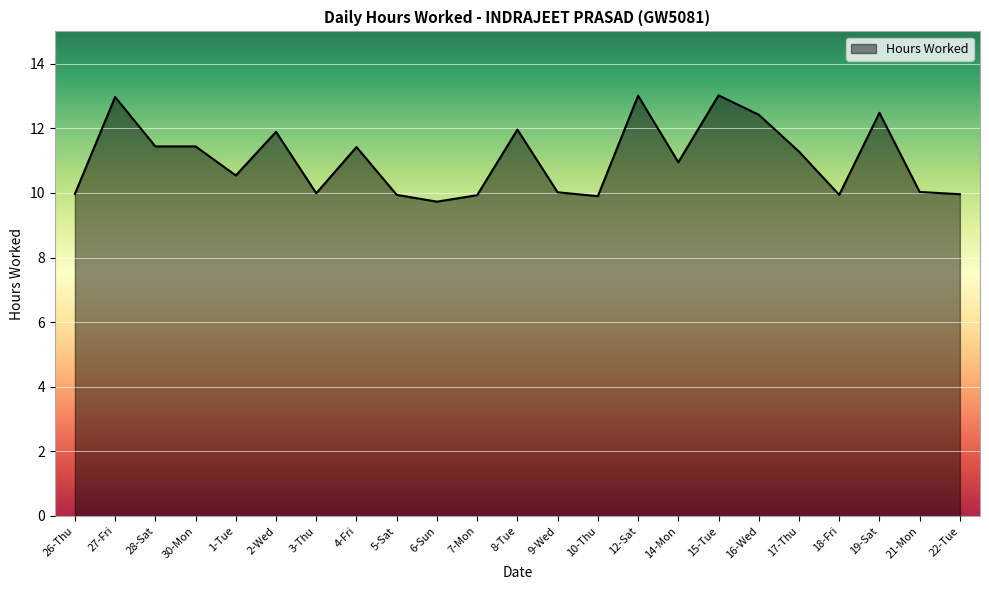

What is the minimum value shown in the chart?

9.7